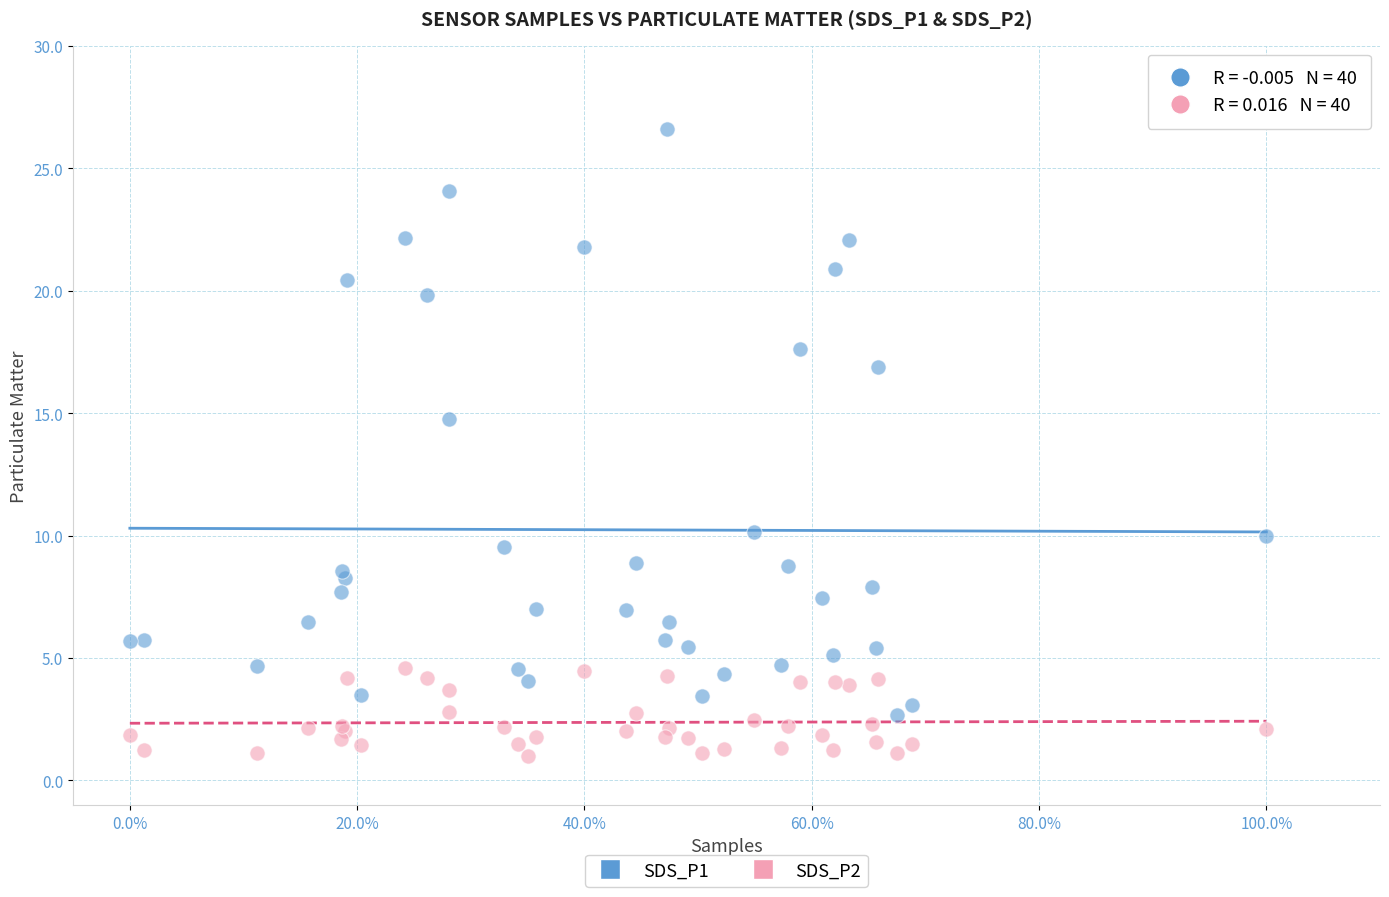

Across all series, what Y value is closest to 13?

14.8